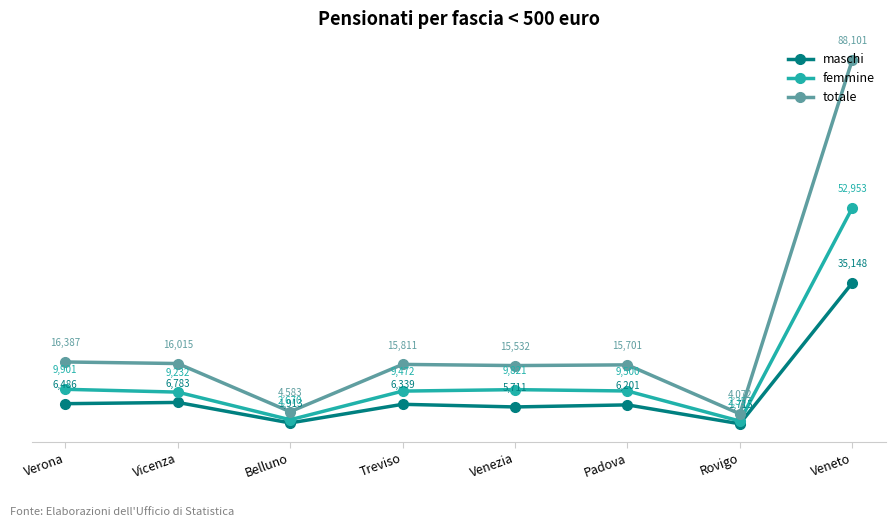

How many categories are shown in the chart?

8